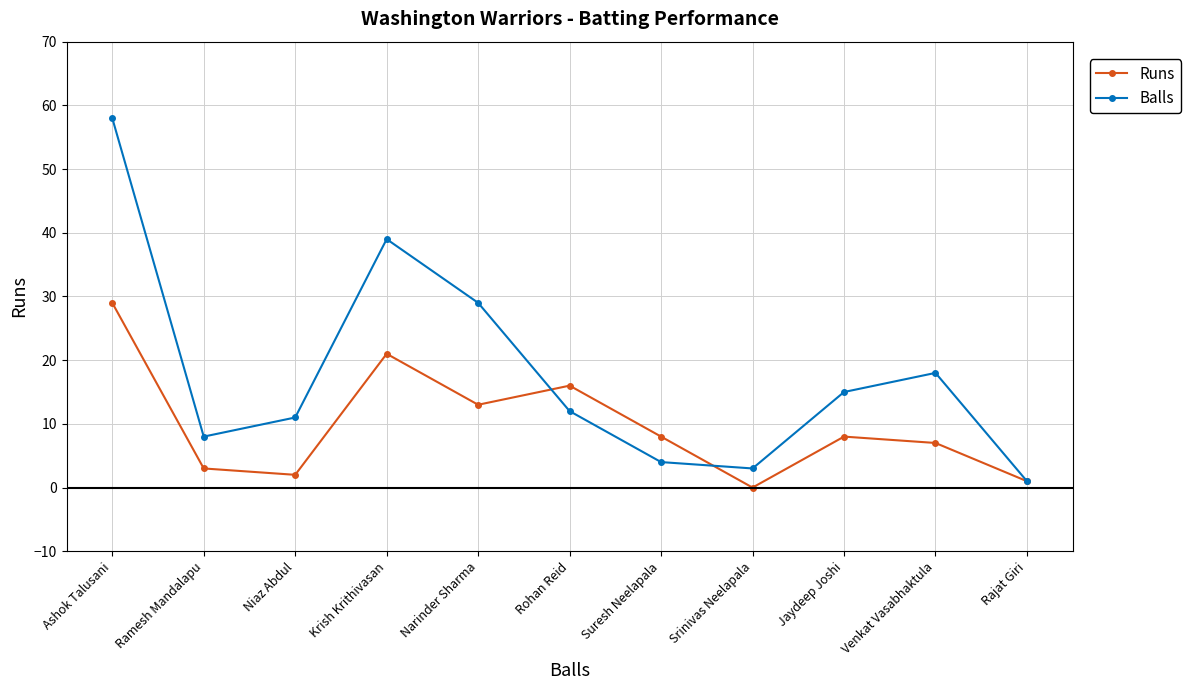

Between Niaz Abdul and Rajat Giri, which series saw the biggest shift?

Balls